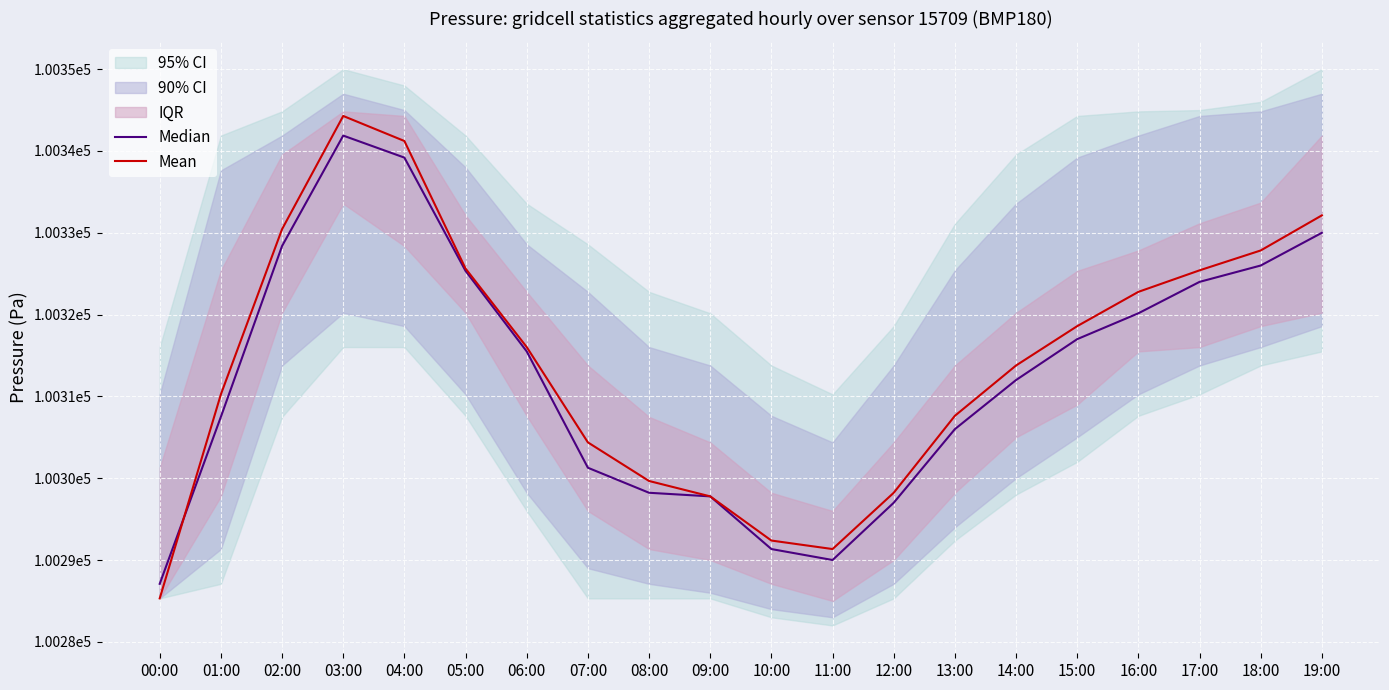

Is the value of Median at 10:00 greater than the value of Mean at 06:00?

No